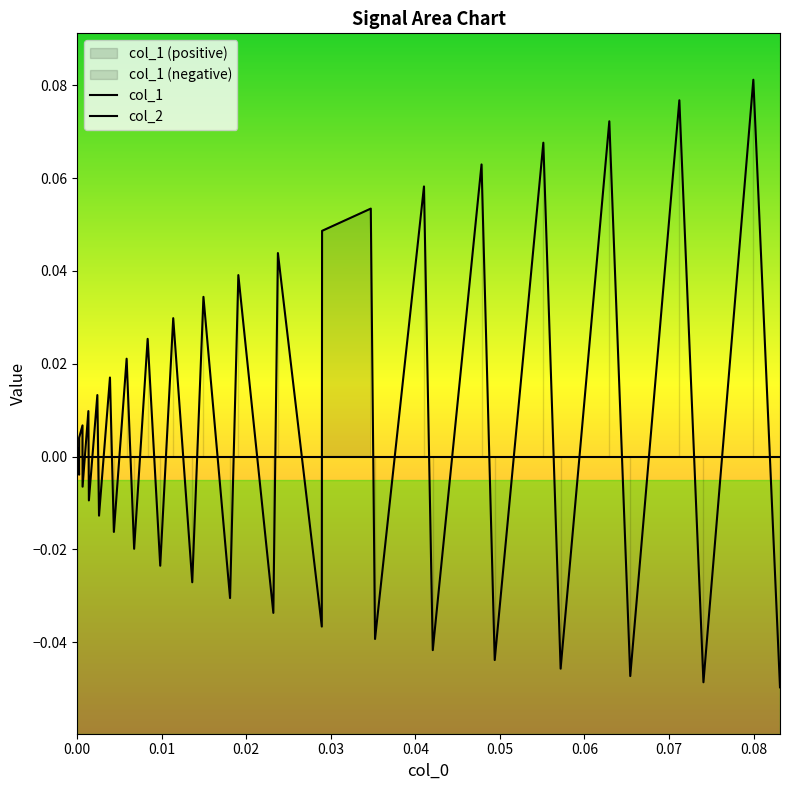

Reading left to right, transcribe all the data shown in this chart.

col_1: 0.0	-0.0	0.0	-0.0	0.0	0.0	-0.0	0.0	-0.0	0.0	-0.0	0.0	-0.0	0.0	-0.0	0.0	-0.0	0.0	-0.0	0.0	-0.0	0.0	-0.0	0.0	-0.0	0.0	0.1	-0.0	0.1	-0.0	0.1	-0.0	0.1	-0.0	0.1	-0.0	0.1	-0.0	0.1	-0.0
col_2: 0.0	0.0	0.0	0.0	0.0	0.0	0.0	0.0	0.0	0.0	0.0	0.0	0.0	0.0	0.0	0.0	0.0	0.0	0.0	0.0	0.0	0.0	0.0	0.0	0.0	0.0	0.0	0.0	0.0	0.0	0.0	0.0	0.0	0.0	0.0	0.0	0.0	0.0	0.0	0.0